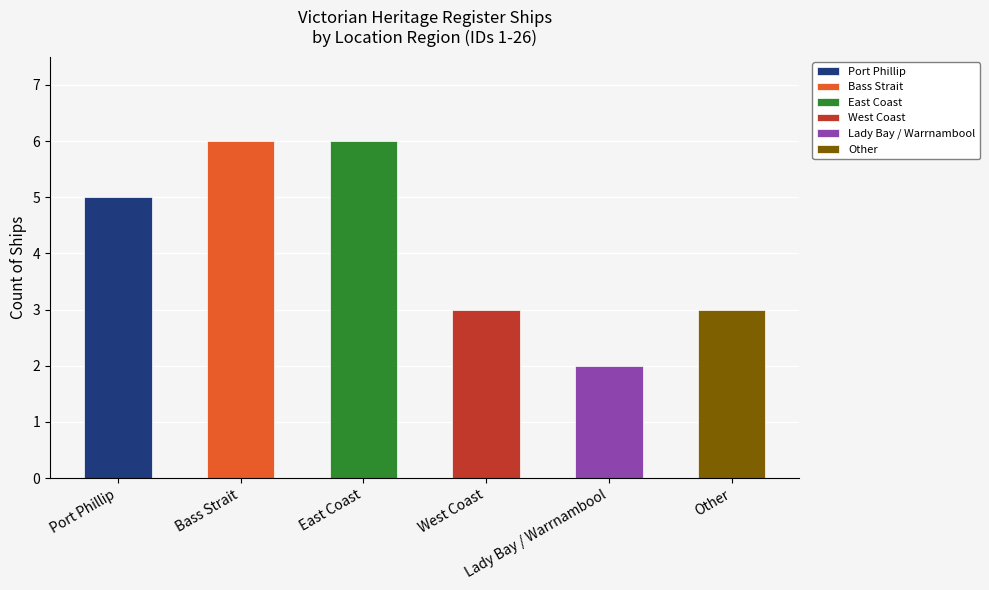

What is the ratio of the value at Bass Strait to the value at Port Phillip?

1.2